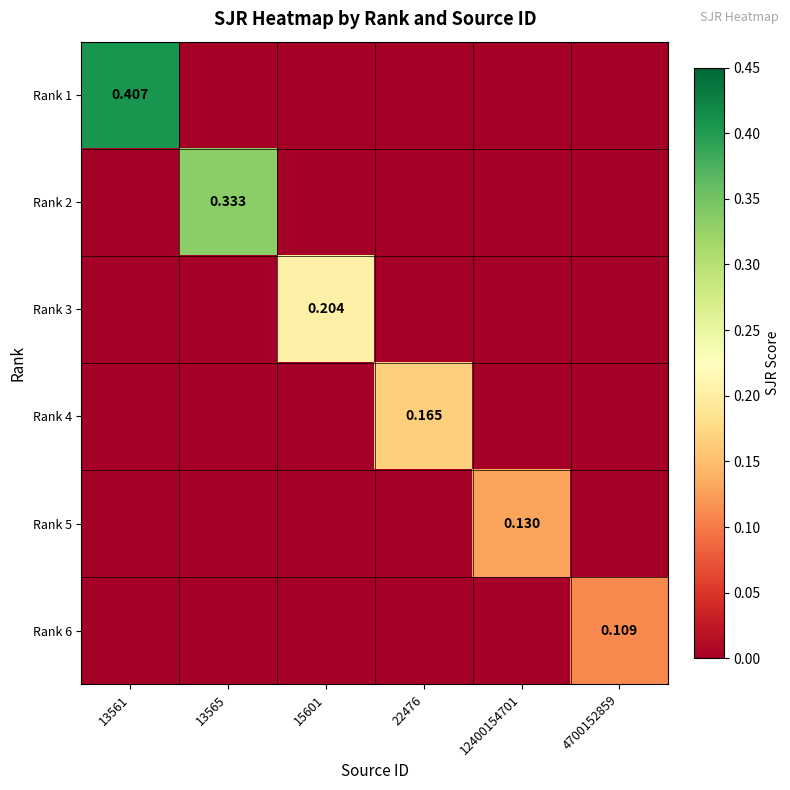

At which category is the sum across all series the highest?

13561